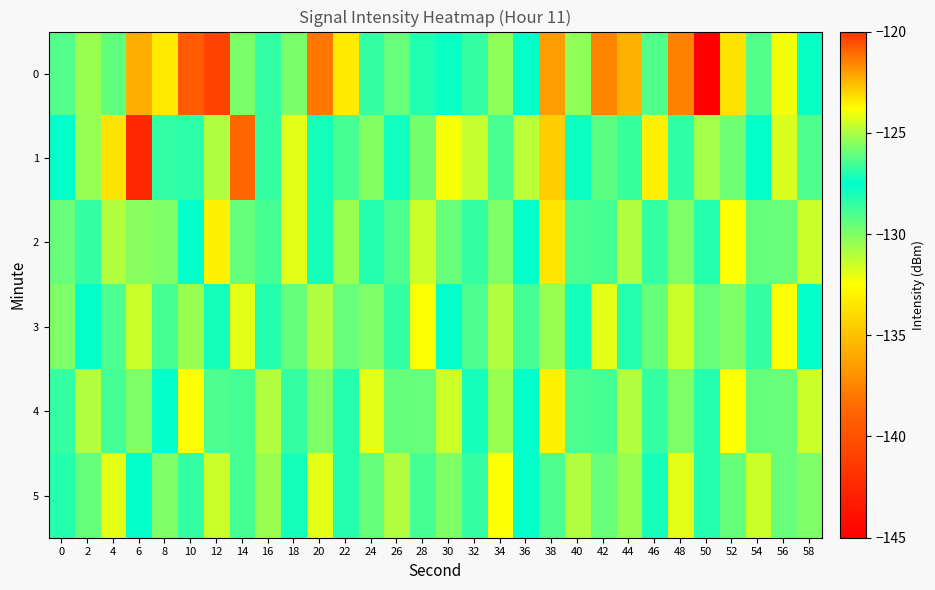

What is the maximum value shown in the chart?

-120.3